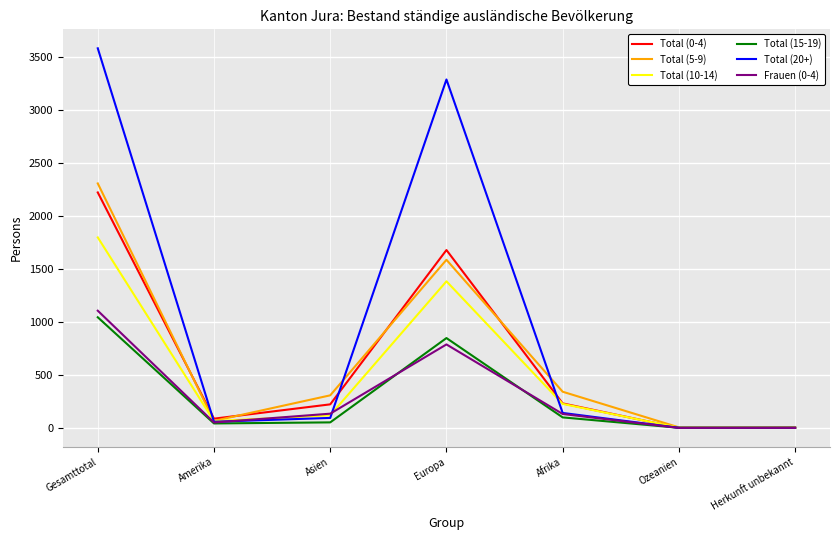

Which series ends up on top after the final intersection of Total (5-9) and Total (15-19)?

Total (15-19)